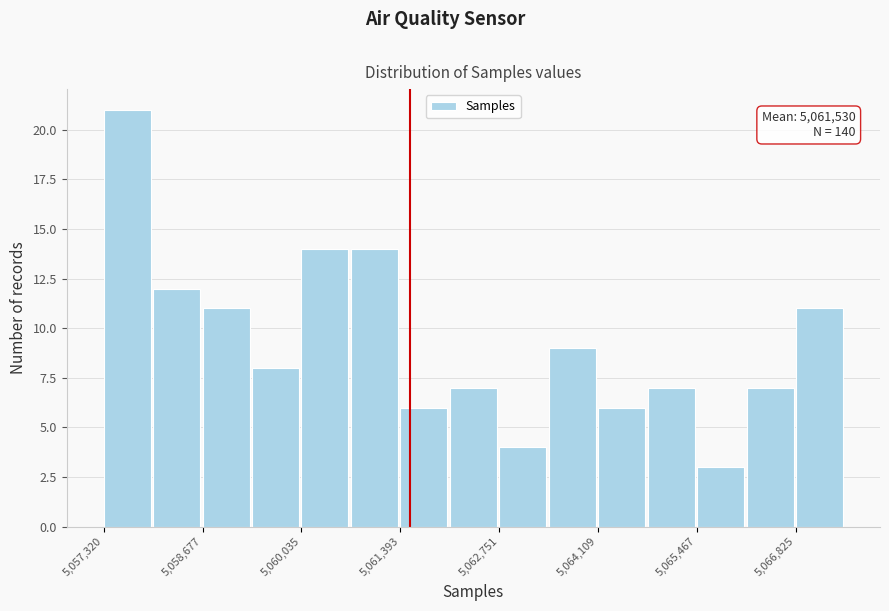

Around what value on the x-axis is the tallest bar? Give the approximate position of its centre, as read against the axis.

5057600